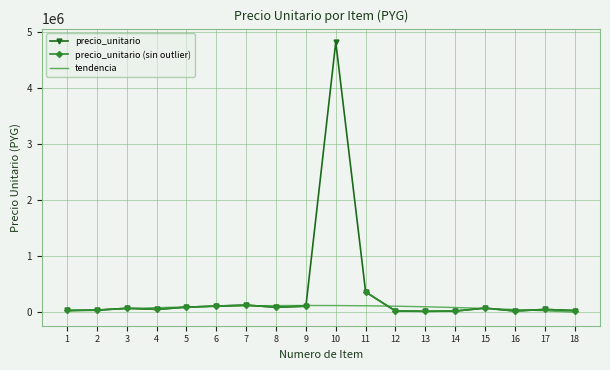

What is the sum of all precio_unitario values?

5922000.0